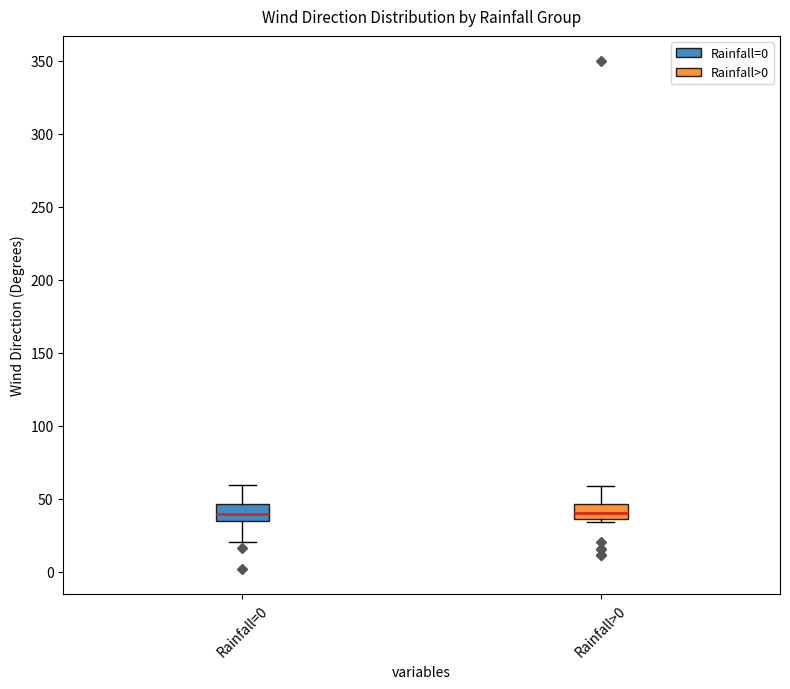

Reading left to right, read every box against the y-axis: the position of its median line, the range the box covers, and the ends of its whiskers. The values are not printed on the chart, so give them approximately, as read against the axis.

Rainfall=0: median 40, box 35 to 45, whiskers 20 to 60
Rainfall>0: median 40, box 35 to 45, whiskers 35 (just below the box's lower edge) to 60